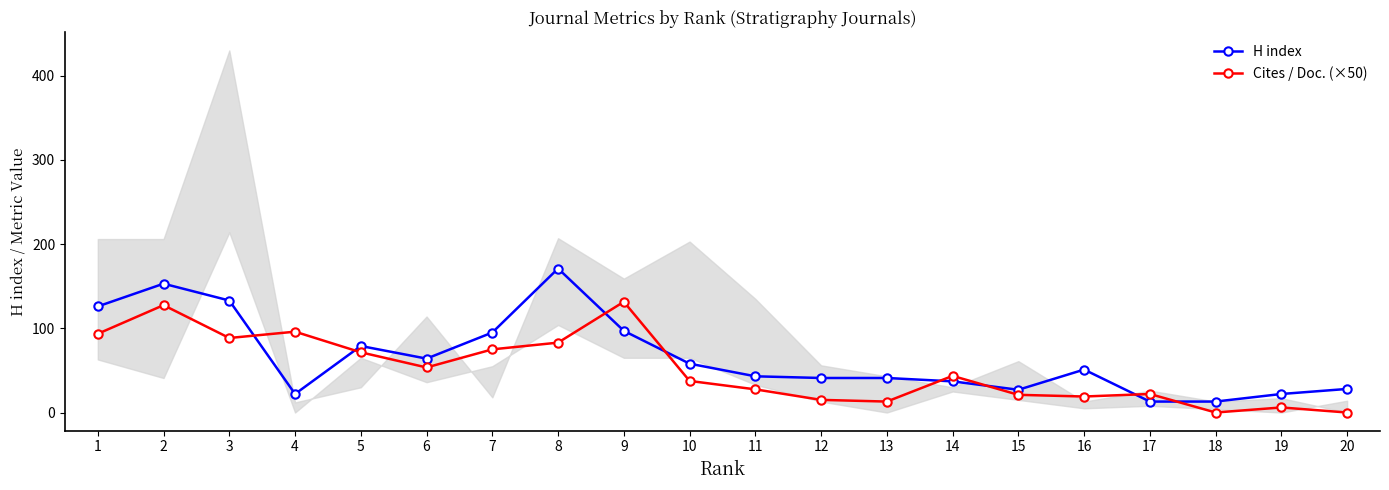

What are all the series names shown in the legend?

H index, Cites / Doc. (×50)